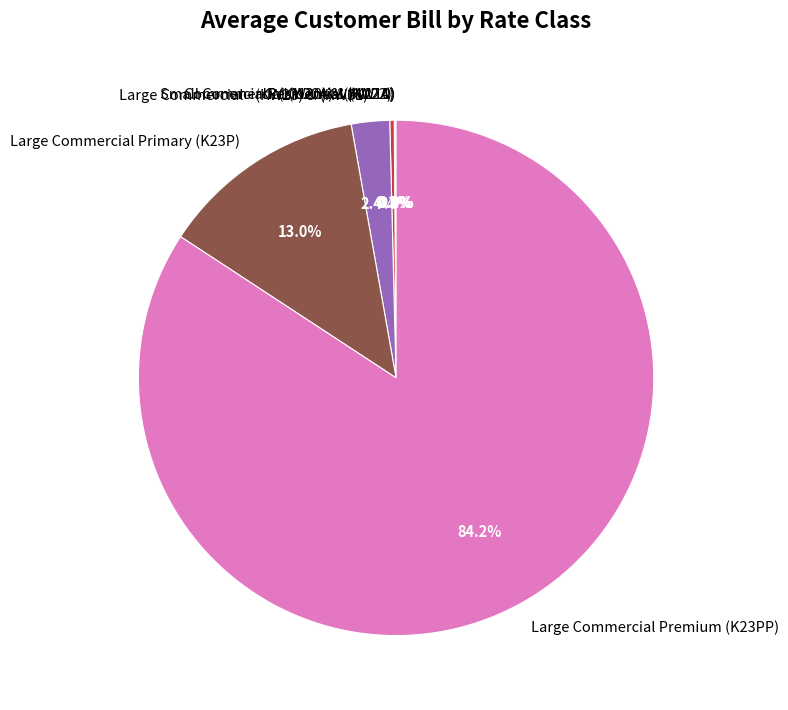

Which slice is the largest?

Large Commercial Premium (K23PP)